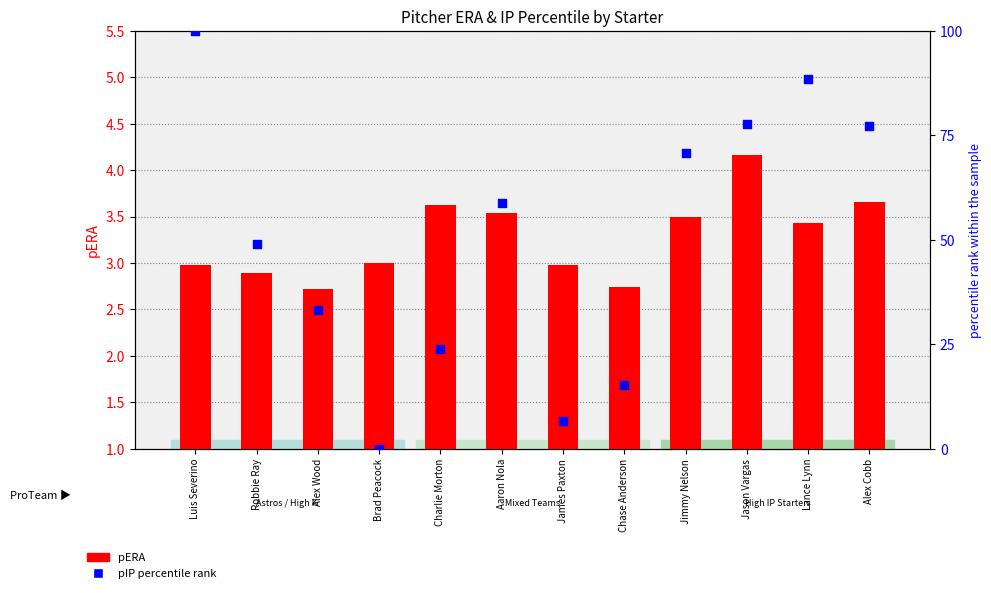

At which category is the sum across all series the highest?

Luis Severino